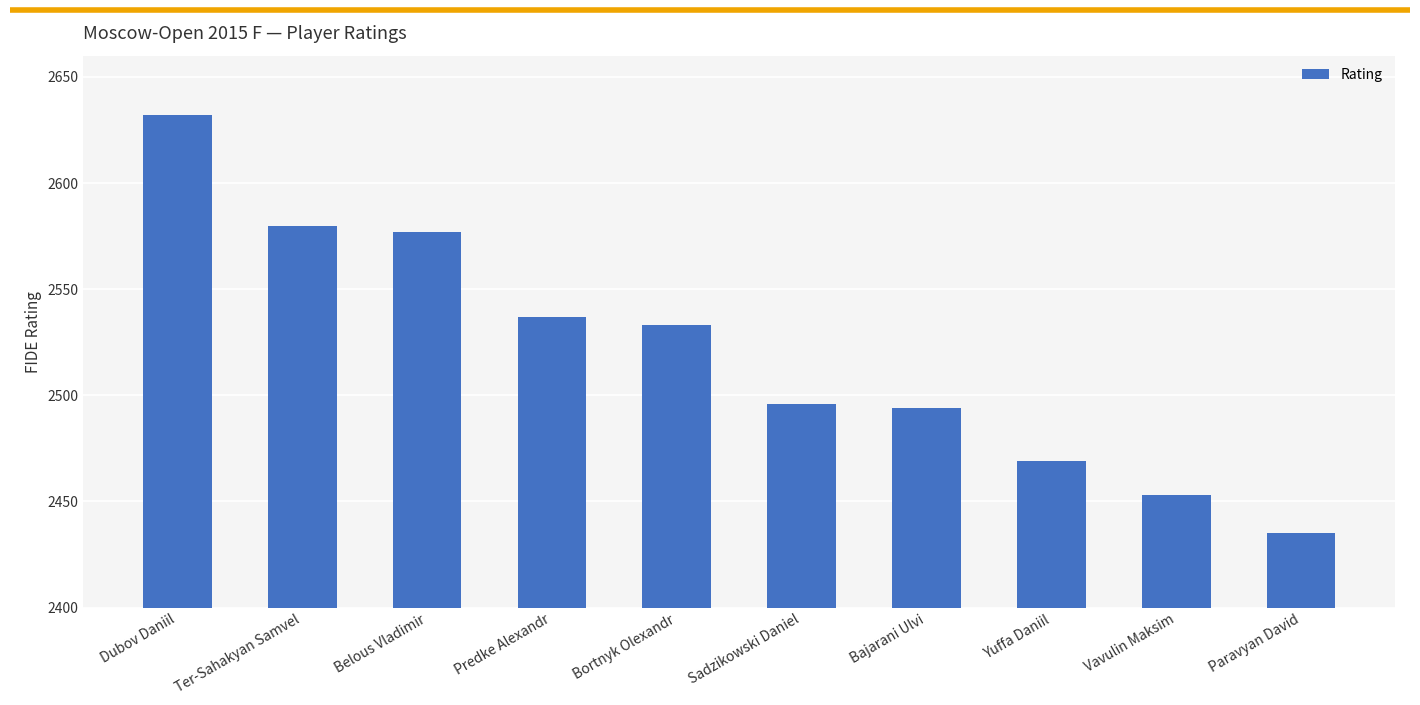

Which has a higher value, Vavulin Maksim or Dubov Daniil?

Dubov Daniil